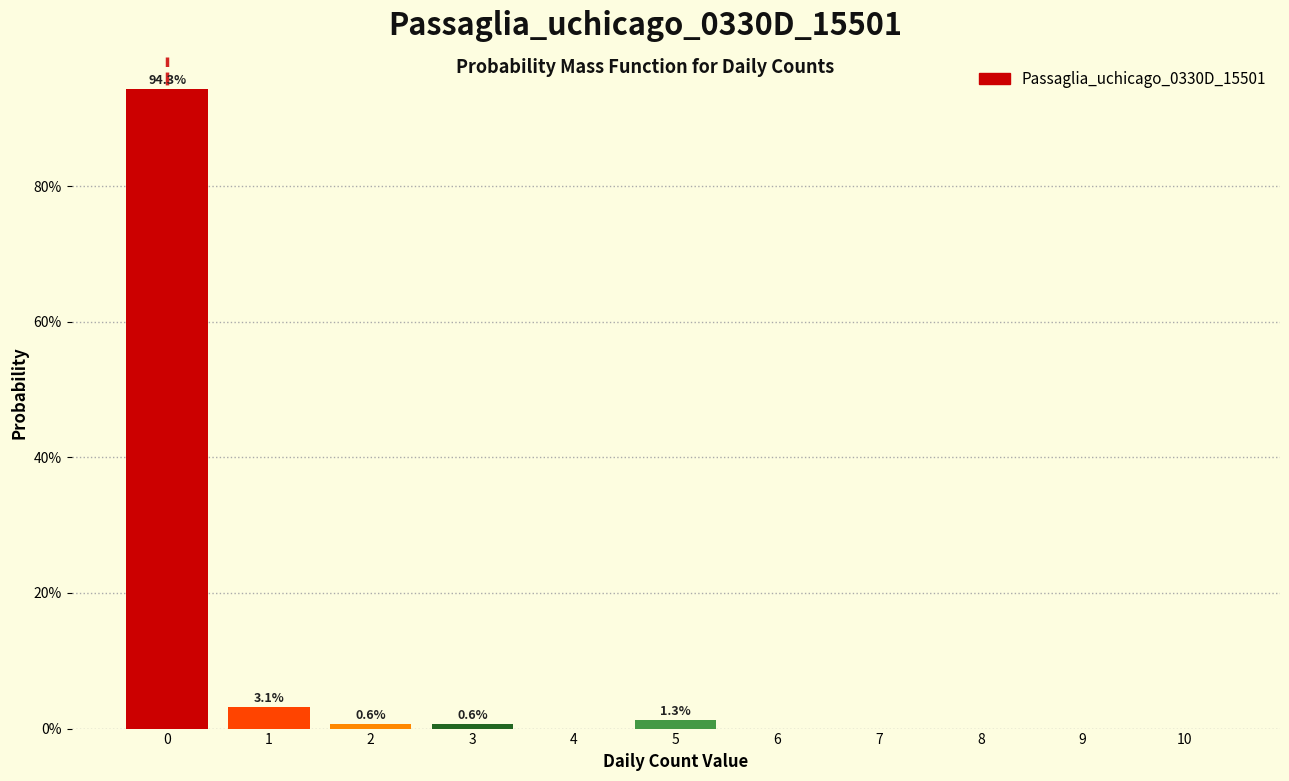

Over which range of the x-axis is the bar tallest?

-0.5 to 0.5